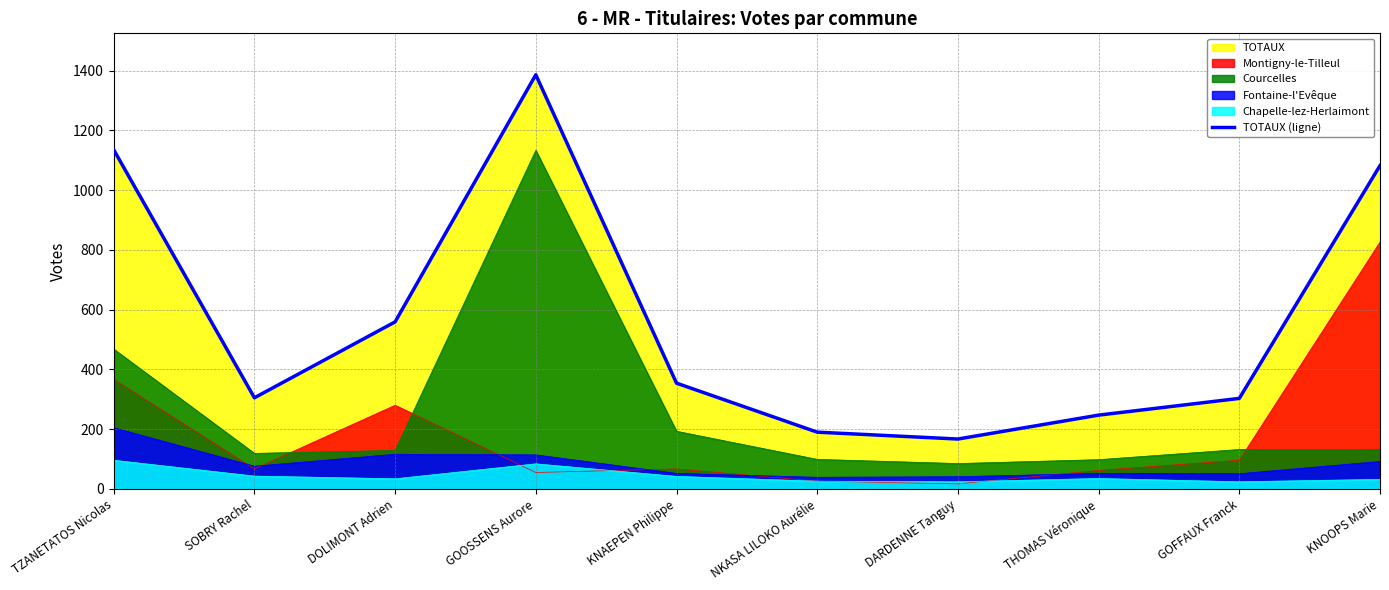

The value at DARDENNE Tanguy is 167. True or false?

True